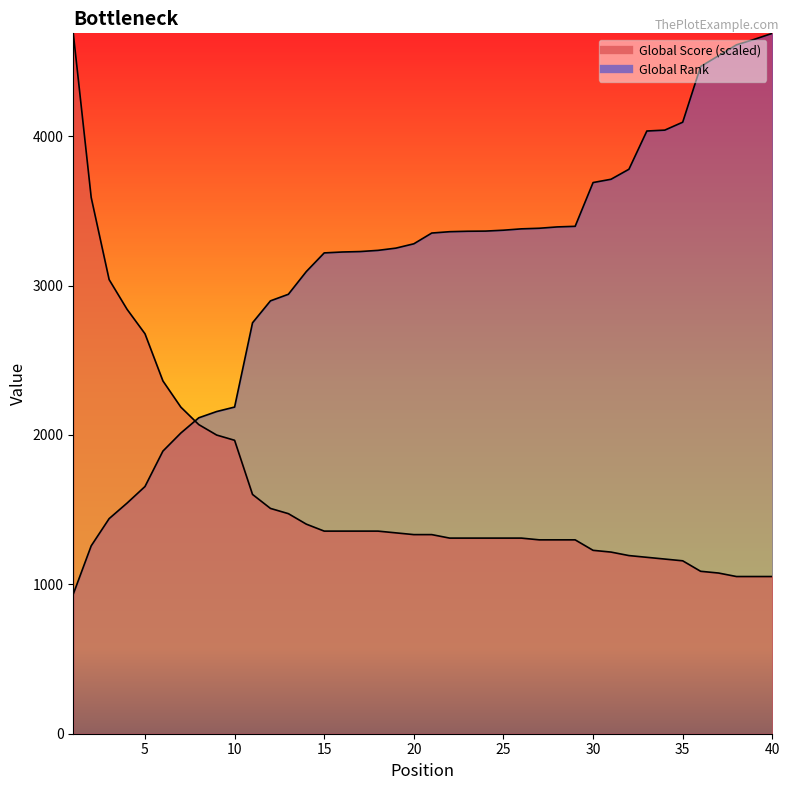

Which series has the widest spread of values?

Global Rank